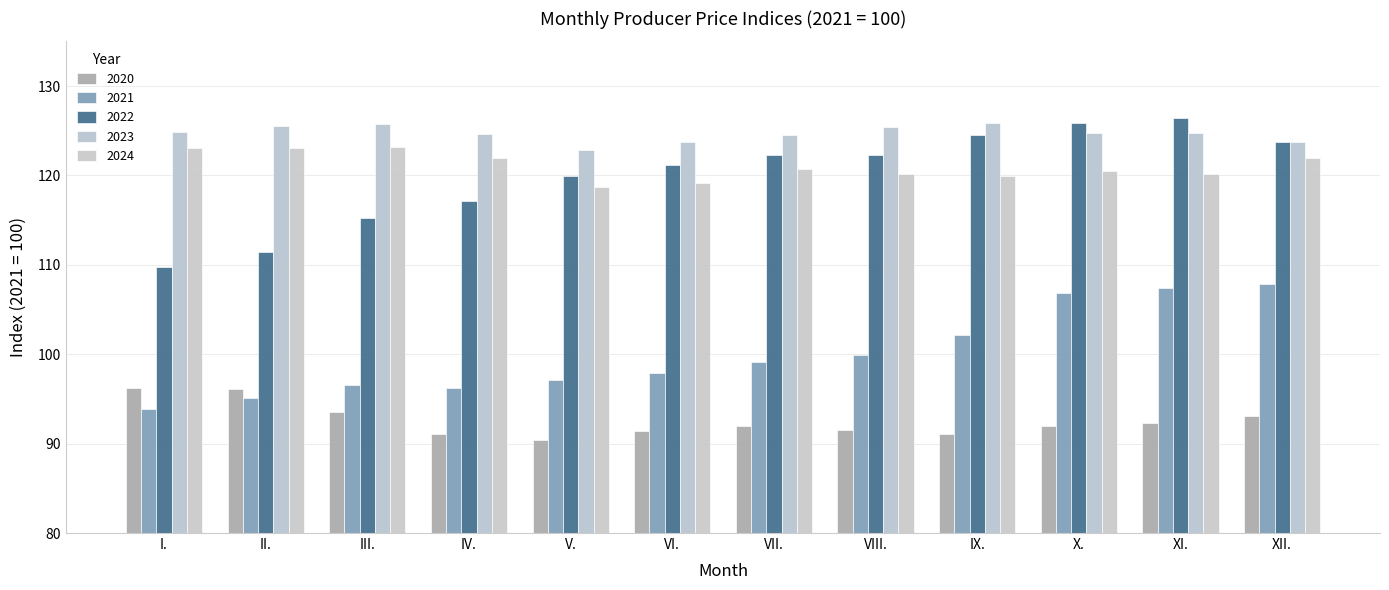

At which category is the sum across all series the highest?

XI.